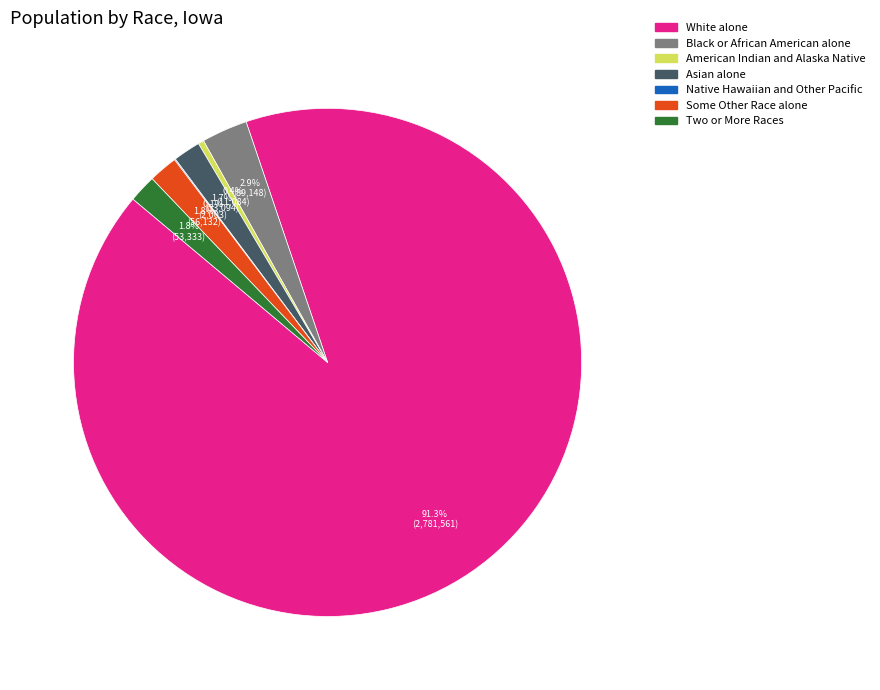

Which slice is the largest?

White alone